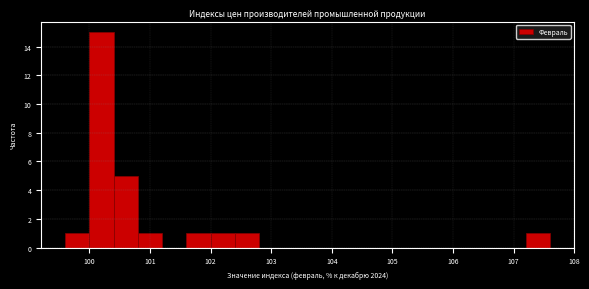

Reading left to right, list every bar in this chart as the range it spans on the x-axis followed by its height. The values are not printed on the chart, so give them approximately, as read against the axis.

99.6 to 100.0: 1
100.0 to 100.4: 15
100.4 to 100.8: 5
100.8 to 101.2: 1
101.2 to 101.6: 0
101.6 to 102.0: 1
102.0 to 102.4: 1
102.4 to 102.8: 1
102.8 to 103.2: 0
103.2 to 103.6: 0
103.6 to 104.0: 0
104.0 to 104.4: 0
104.4 to 104.8: 0
104.8 to 105.2: 0
105.2 to 105.6: 0
105.6 to 106.0: 0
106.0 to 106.4: 0
106.4 to 106.8: 0
106.8 to 107.2: 0
107.2 to 107.6: 1